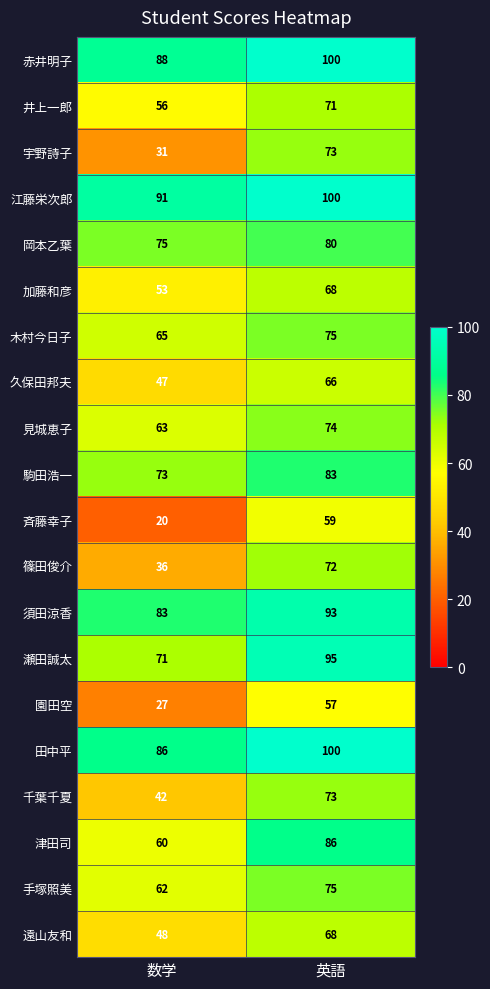

Count the number of data series in this chart.

20